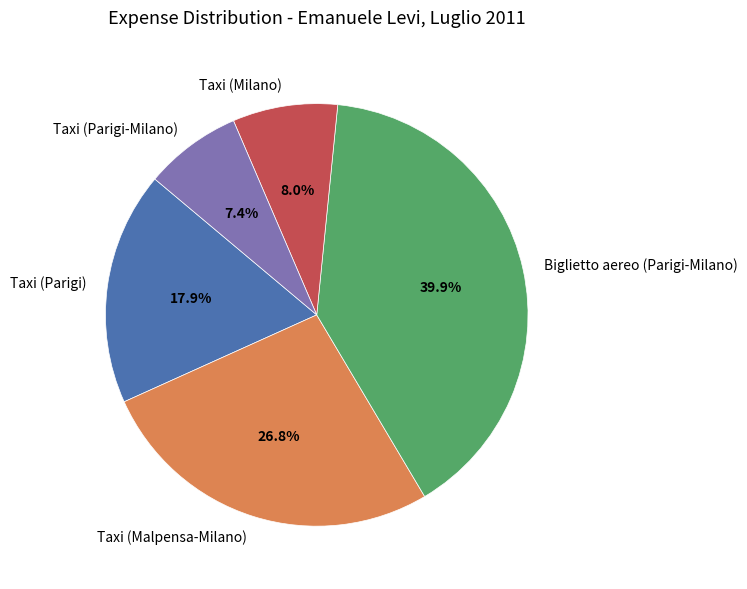

Which slice is the largest?

Biglietto aereo (Parigi-Milano)